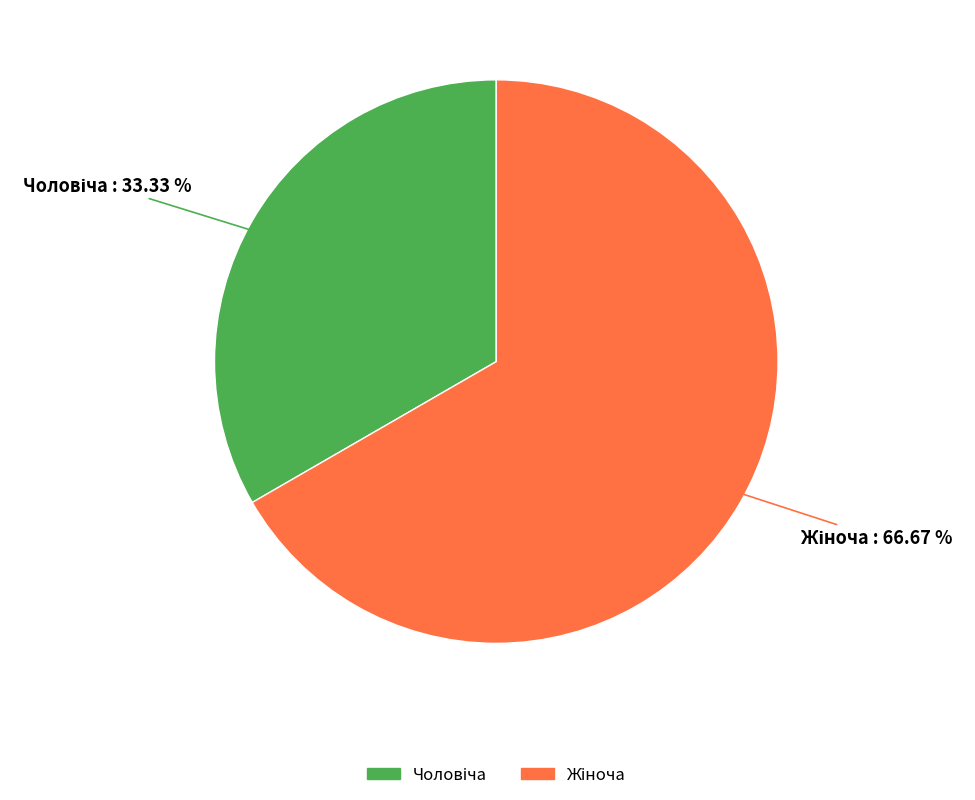

Is there any slice that represents more than half of the pie?

Yes